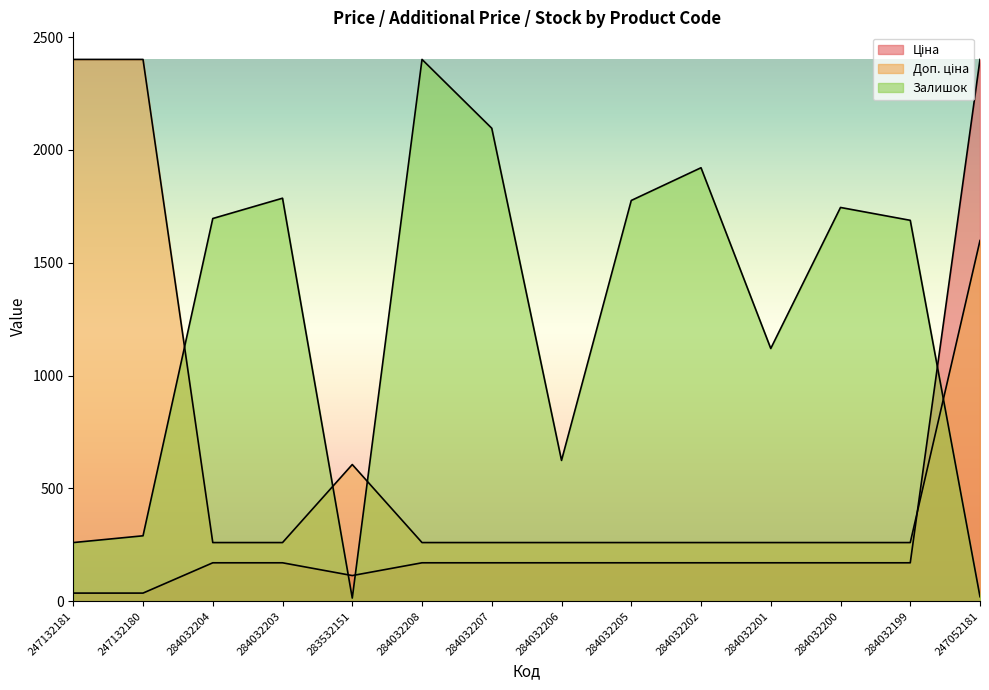

Reading right to left, what are all the values shown in this chart?

Ціна: 247052181=2401.0	284032199=170.4	284032200=170.4	284032201=170.4	284032202=170.4	284032205=170.4	284032206=170.4	284032207=170.4	284032208=170.4	283532151=113.7	284032203=170.4	284032204=170.4	247132180=36.1	247132181=36.1
Доп. ціна: 247052181=1598.5	284032199=260.0	284032200=260.0	284032201=260.0	284032202=260.0	284032205=260.0	284032206=260.0	284032207=260.0	284032208=260.0	283532151=605.8	284032203=260.0	284032204=260.0	247132180=2401.0	247132181=2401.0
Залишок: 247052181=20.0	284032199=1688.0	284032200=1745.0	284032201=1120.0	284032202=1921.0	284032205=1776.0	284032206=624.0	284032207=2096.0	284032208=2401.0	283532151=14.0	284032203=1786.0	284032204=1696.0	247132180=290.0	247132181=260.0